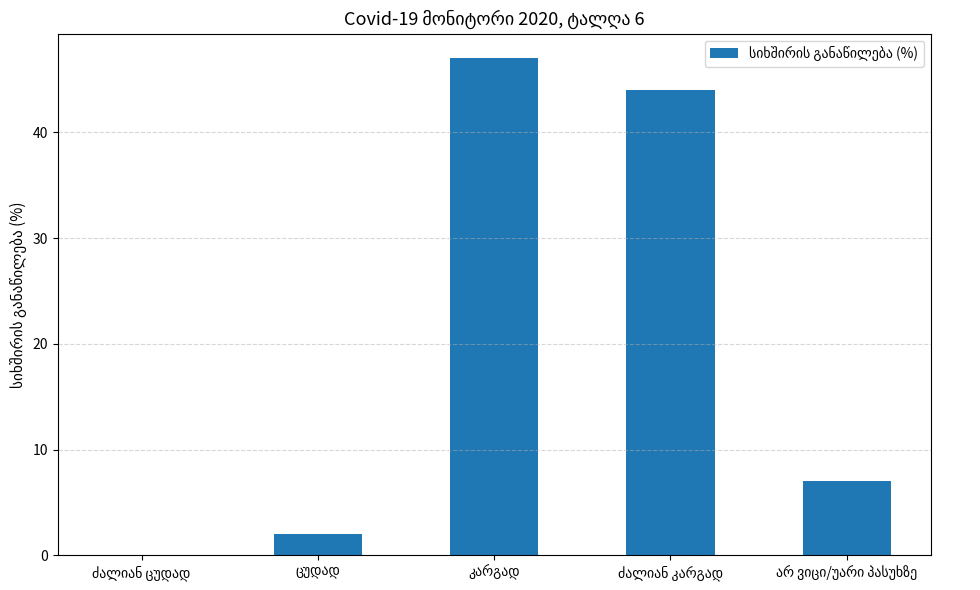

What is the sum of all values?

100